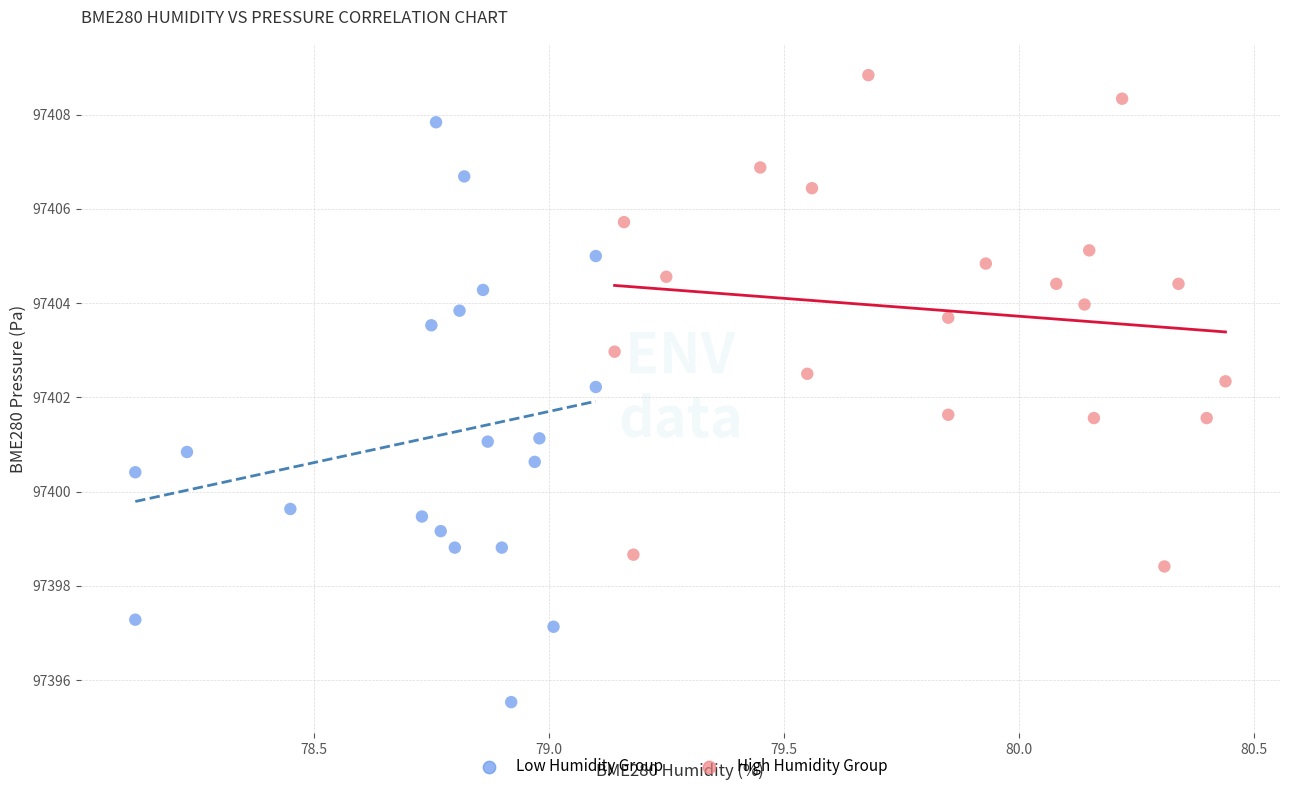

Which series has the widest spread of Y values?

Low Humidity Group